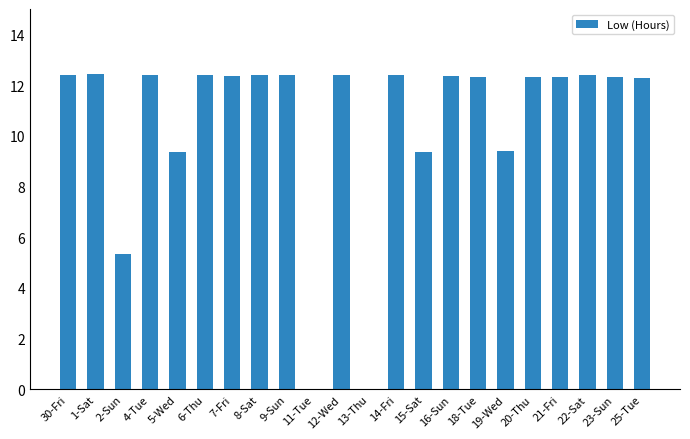

What is the change in value from 5-Wed to 7-Fri?

+3.0